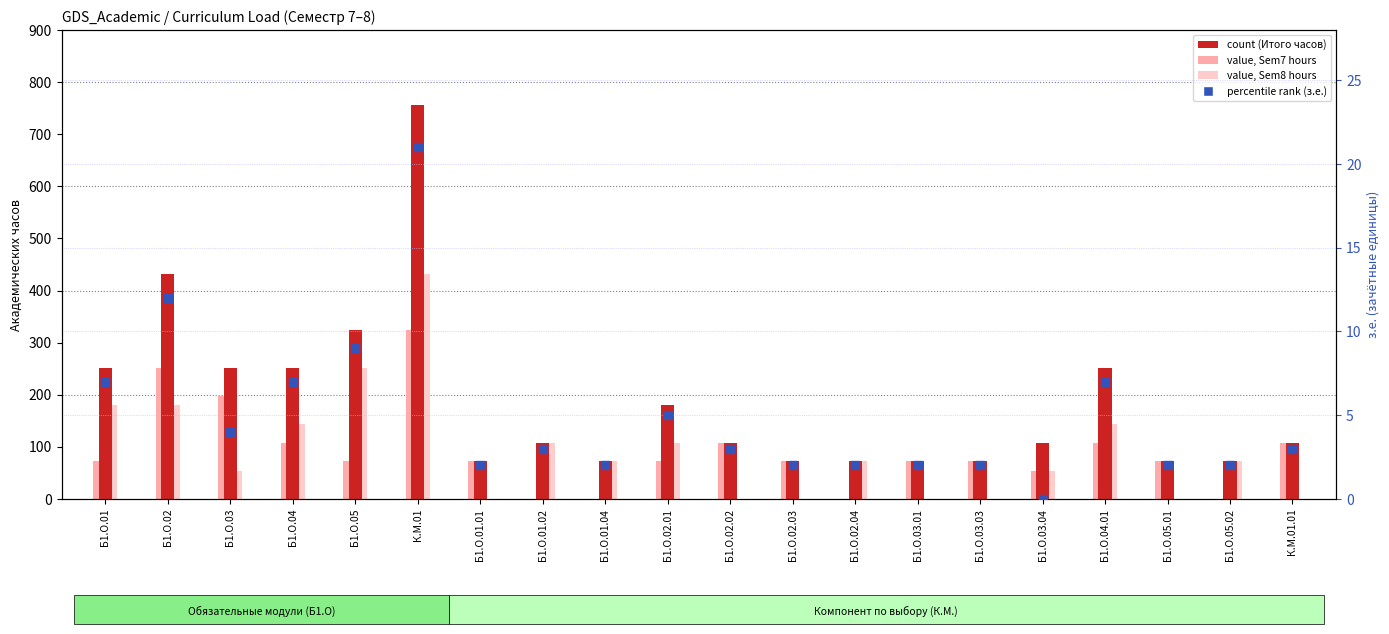

What is the total value across all series at Б1.О.04?

511